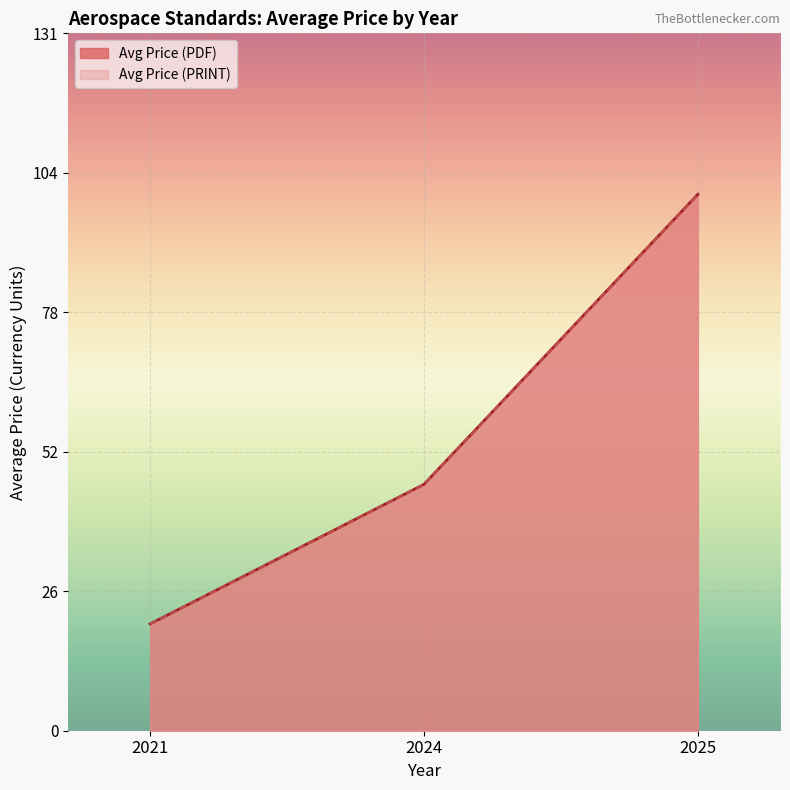

Rank the series at 20 from lowest to highest value.

Avg Price (PDF), Avg Price (PRINT)